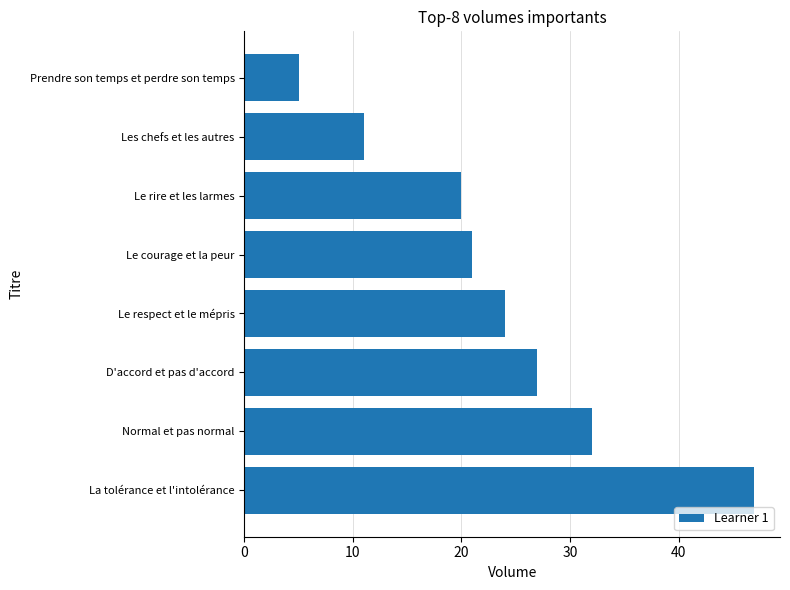

What is the smallest value displayed?

5